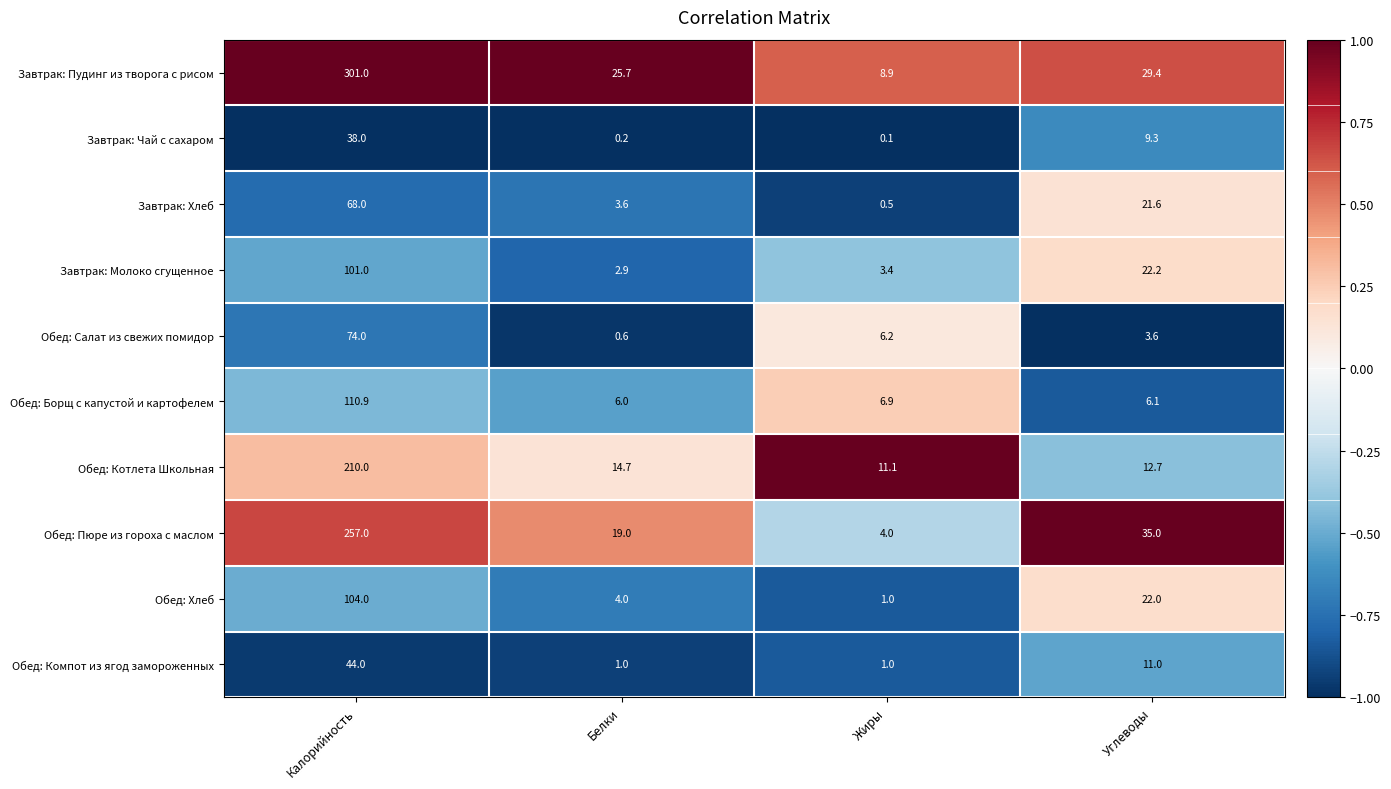

Which series has the largest total across all categories?

Завтрак: Пудинг из творога с рисом